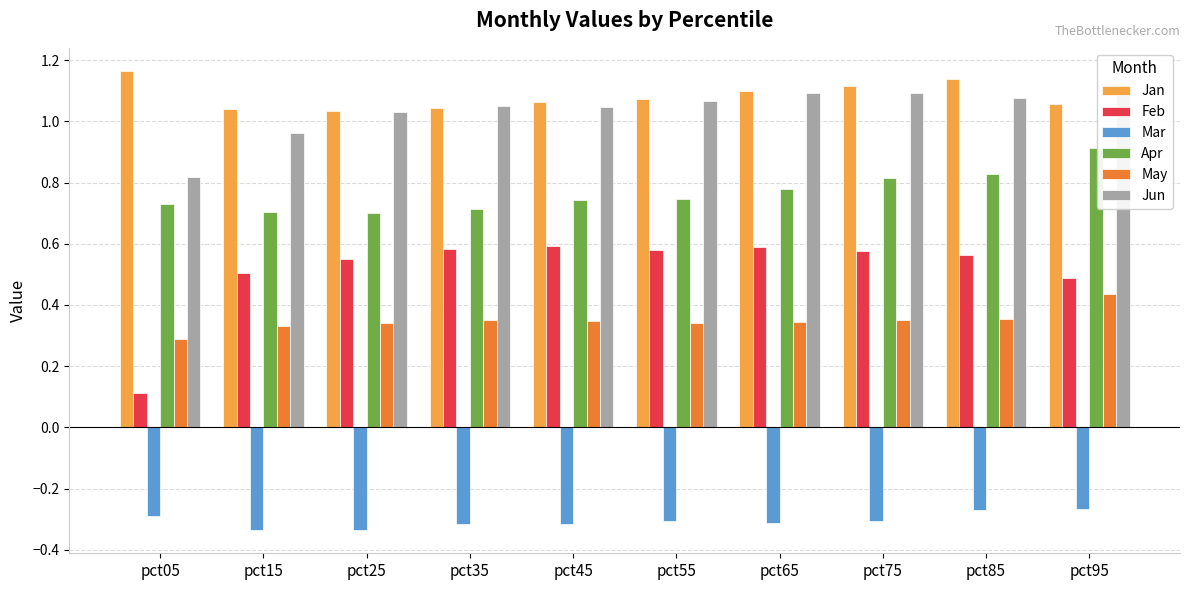

Are the bars grouped side by side (vs. stacked)?

Yes